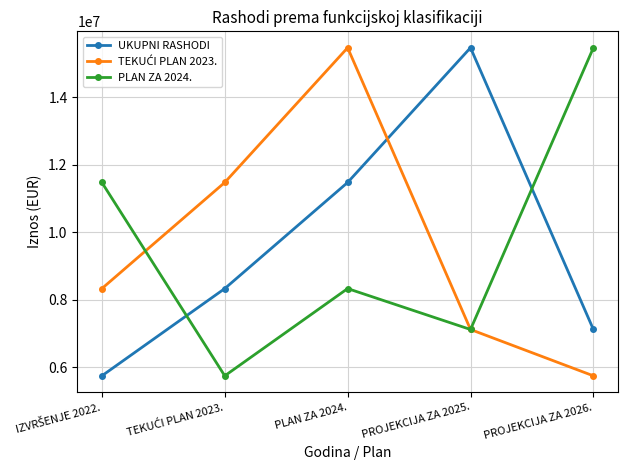

At which category is the sum across all series the highest?

PLAN ZA 2024.